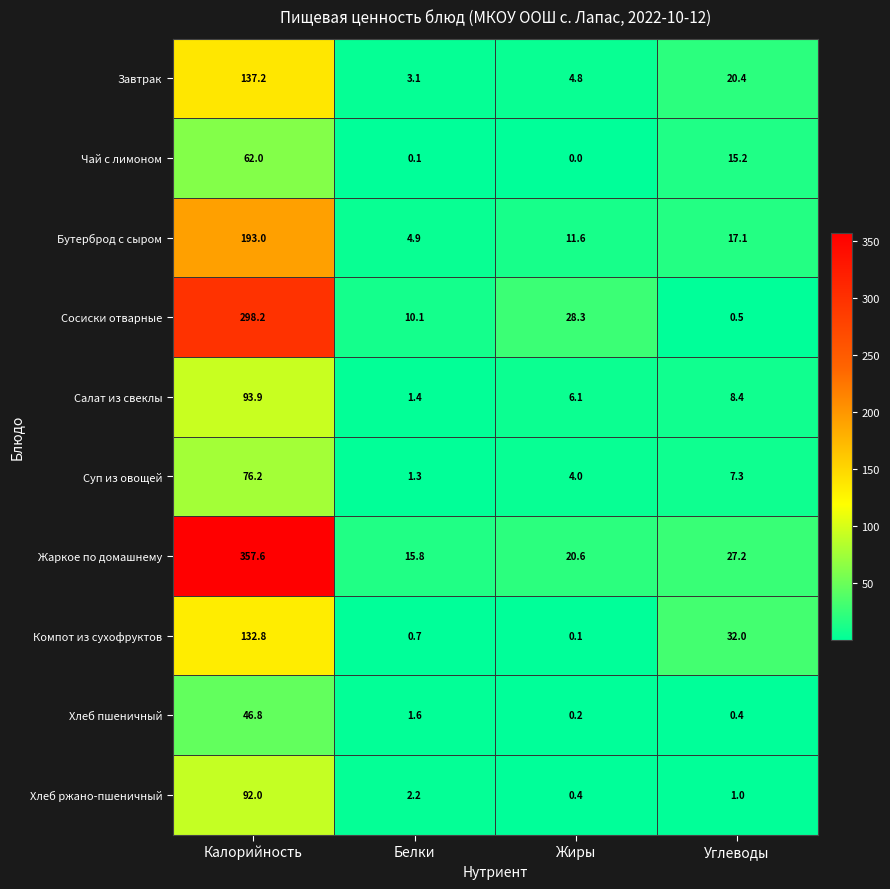

At which category is the sum across all series the highest?

Калорийность